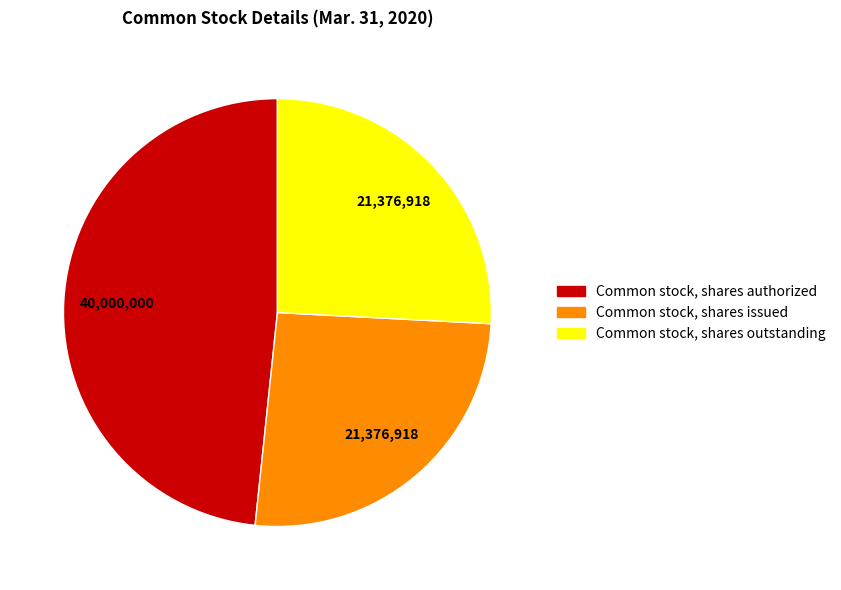

The Common stock, shares outstanding slice represents 26% of the pie. True or false?

True